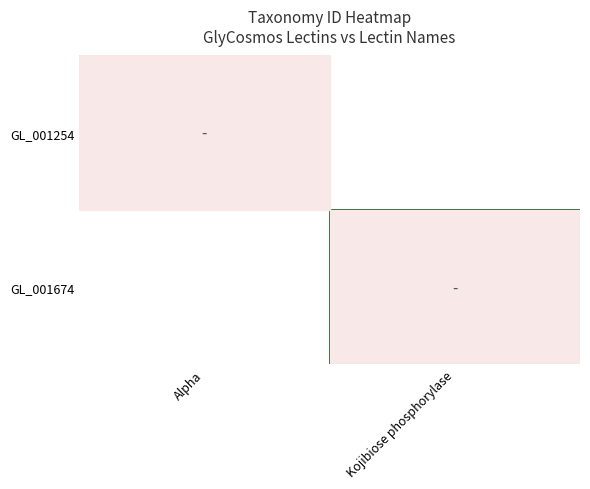

Reading right to left, what are all the values shown in this chart?

GL_001254: Kojibiose phosphorylase=0	Alpha=29323
GL_001674: Kojibiose phosphorylase=29323	Alpha=0